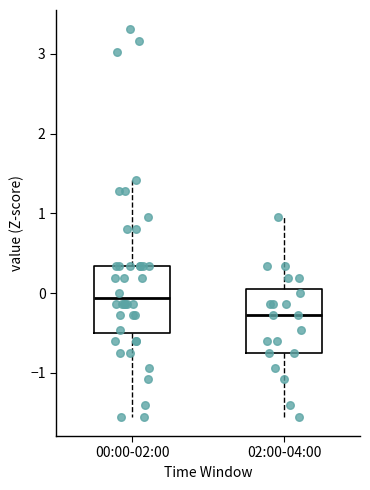

Which box's median line is the highest?

00:00-02:00